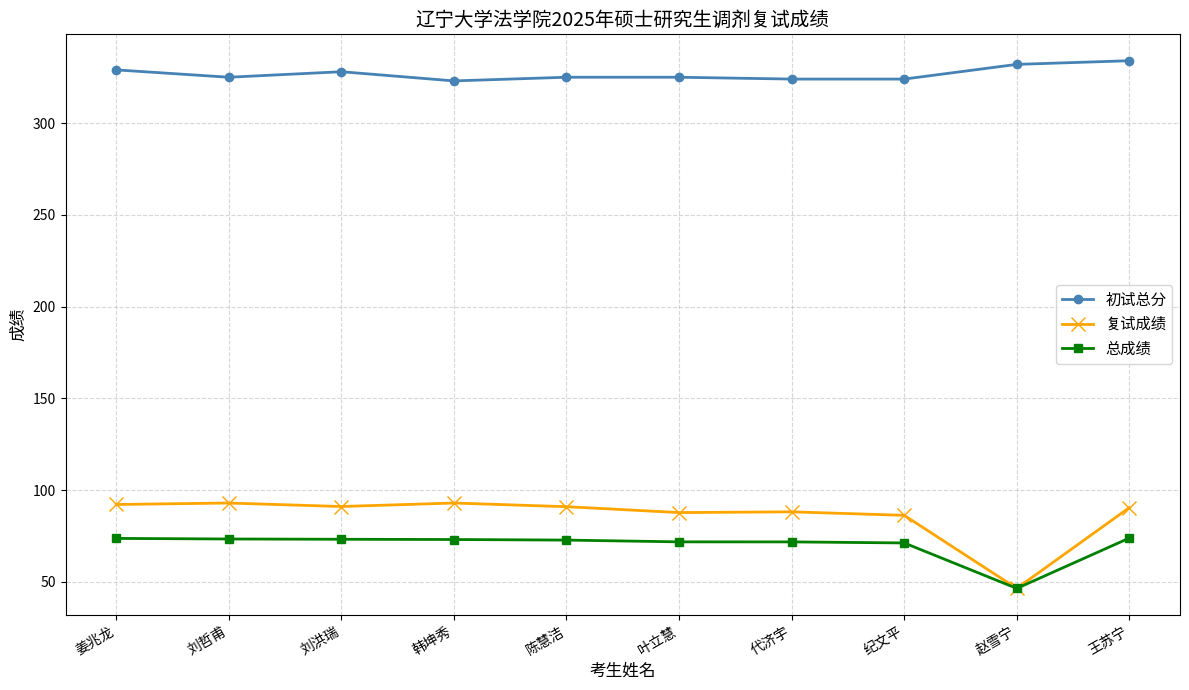

True or false: 初试总分 and 复试成绩 intersect in this chart.

False